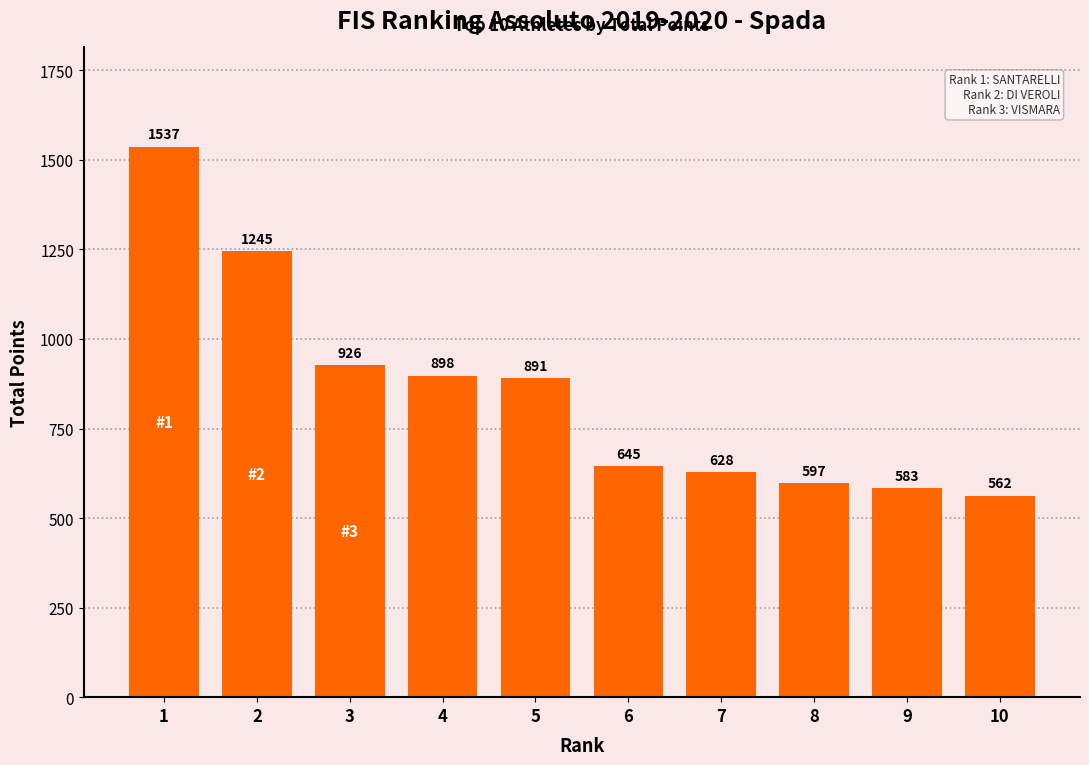

The value at 7 is 628.4. True or false?

True